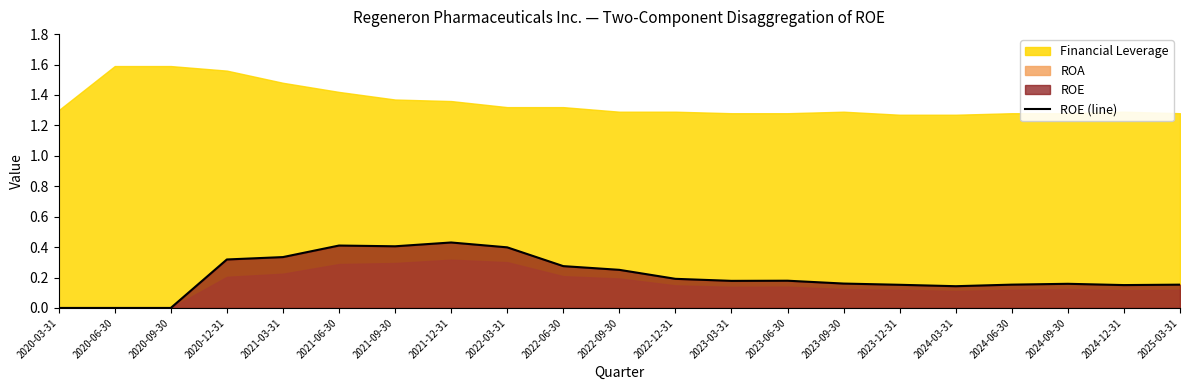

Count the values in the range 0 to 1.

21